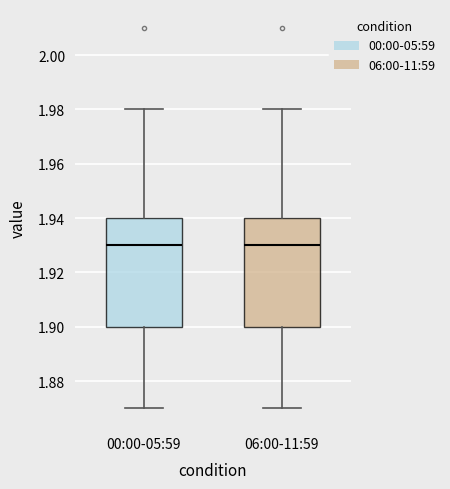

Where does the upper whisker of the box for 06:00-11:59 end on the y-axis? The values are not printed on the chart, so give them approximately, as read against the axis.

1.98